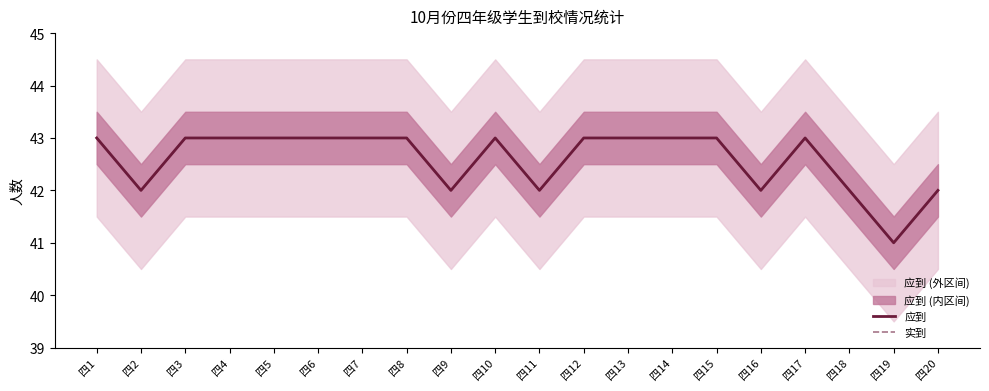

Between 四5 and 四11, which series saw the biggest shift?

应到